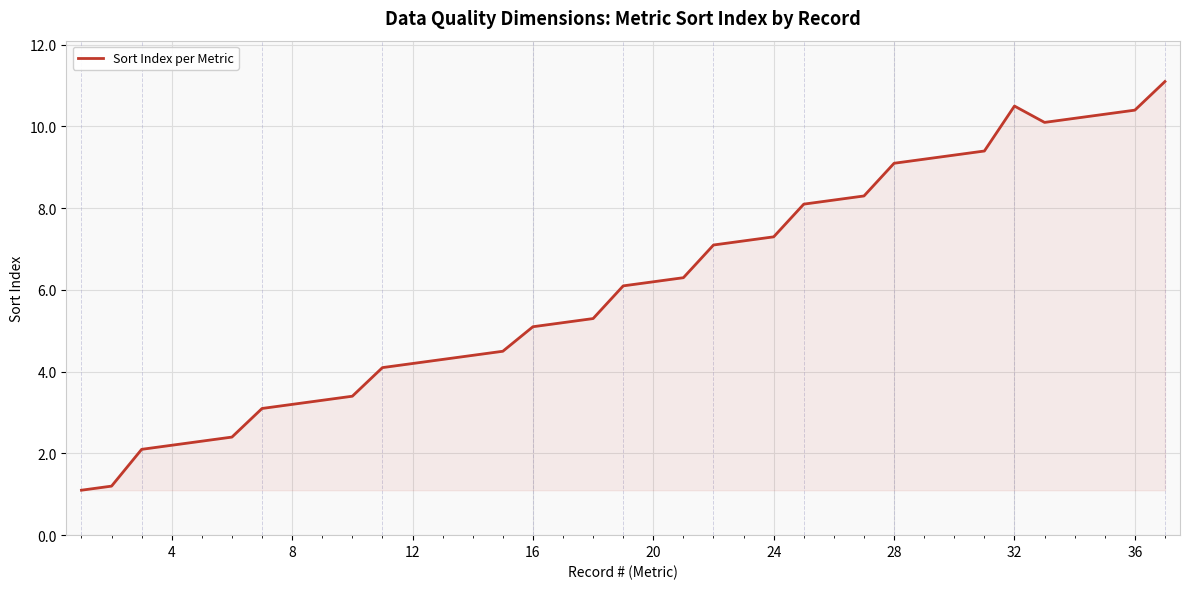

What is the minimum value shown in the chart?

1.1